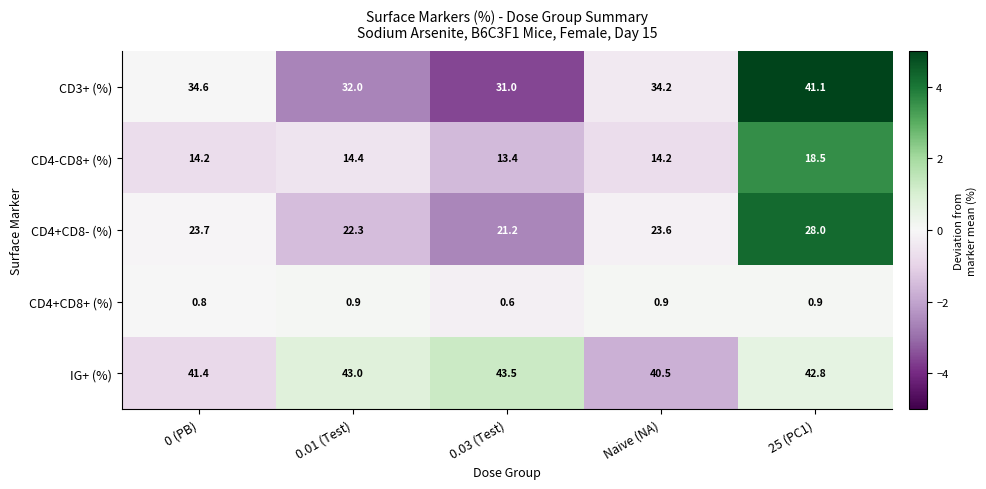

The value of CD4-CD8+ (%) at 0.01 (Test) is 14.4. True or false?

True